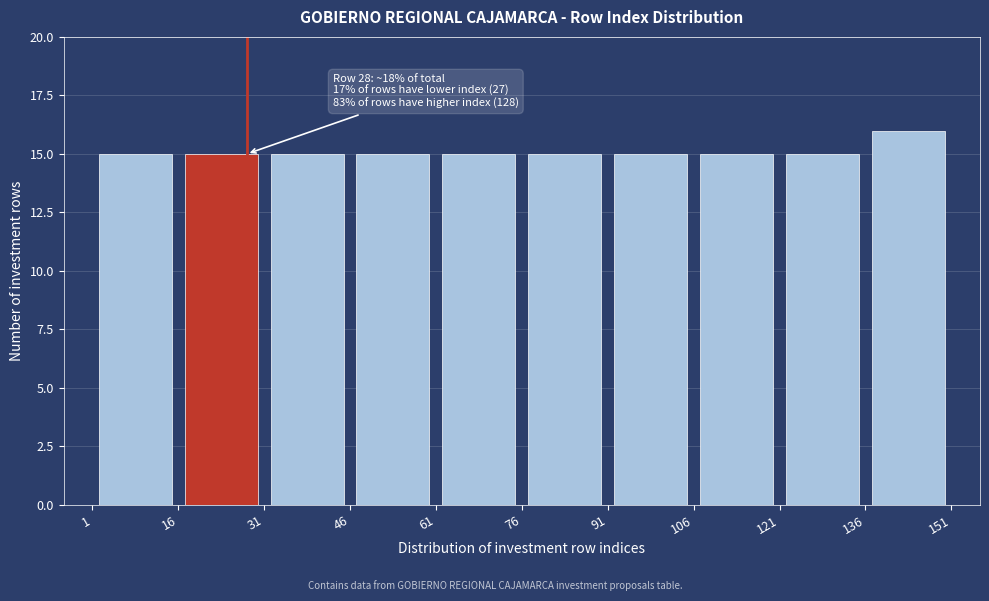

Which range on the x-axis has the tallest bar?

136 to 151